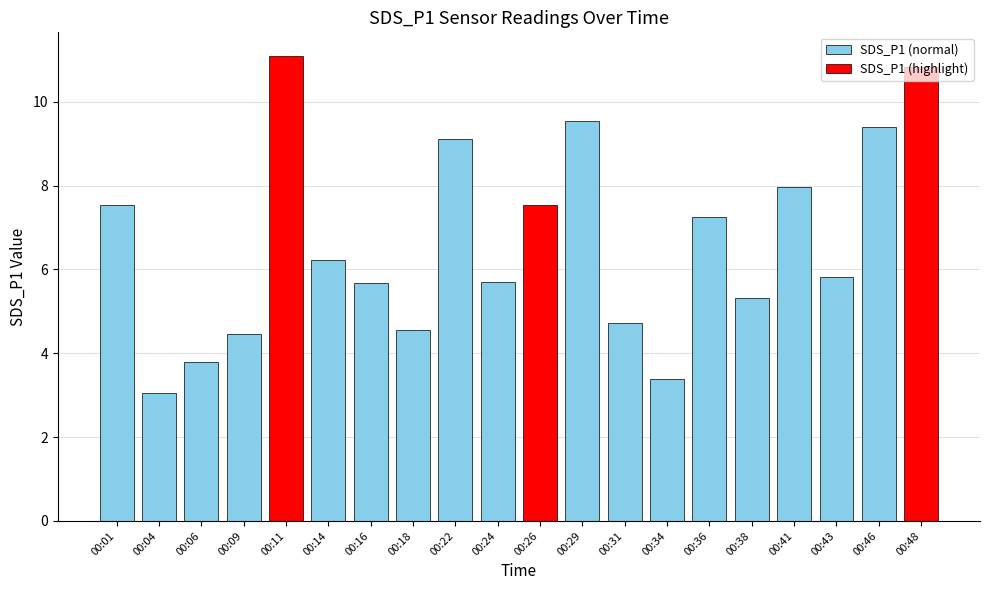

What is the approximate value at 00:38?

5.3